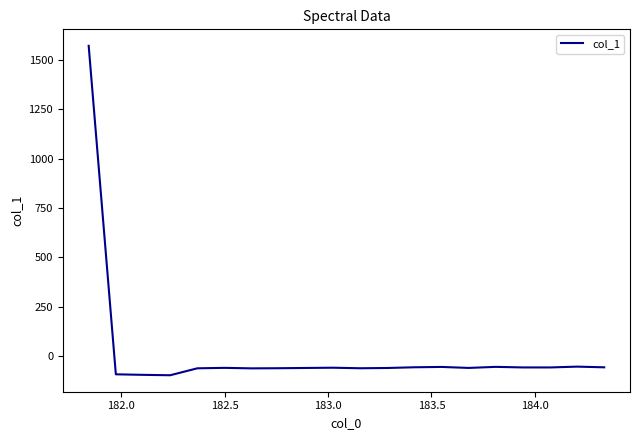

What is the smallest value displayed?

-96.3